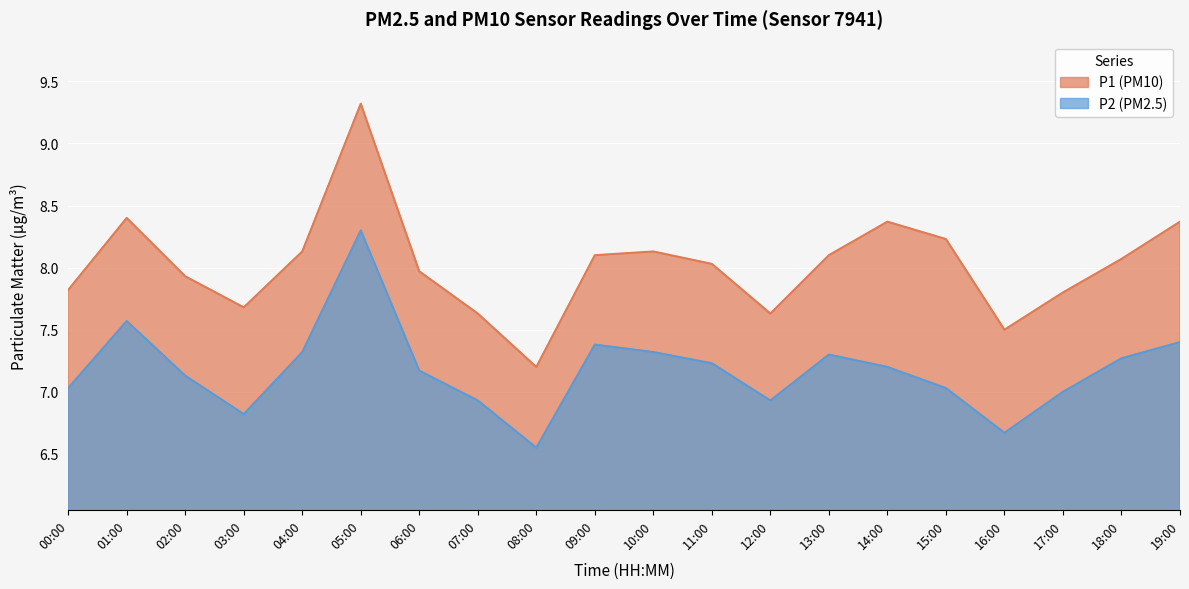

The P2 series shows 7.4 at 09:00. True or false?

True